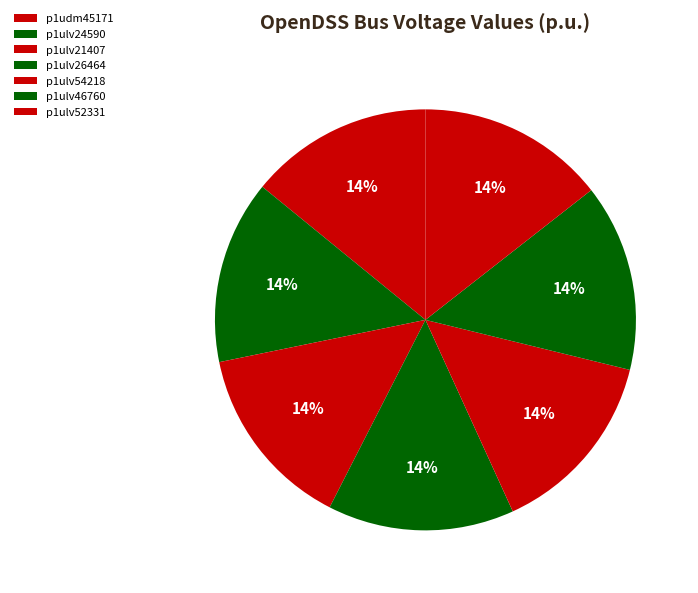

What percentage do p1ulv21407 and p1ulv26464 together represent?

28.6%